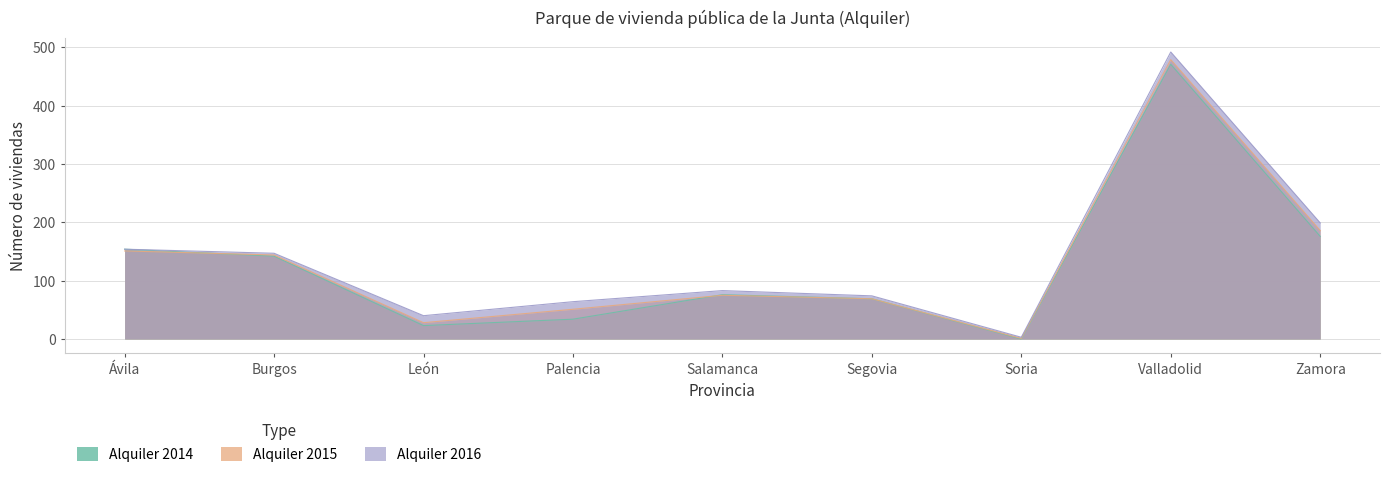

What is the average value of the Alquiler 2015 series?

132